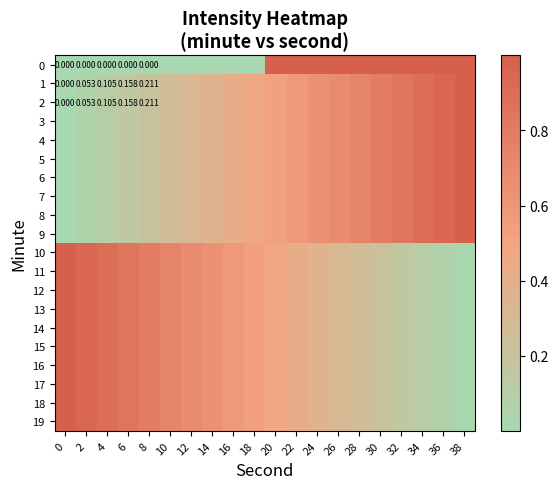

What is the difference between the highest and lowest values at 24?

0.6